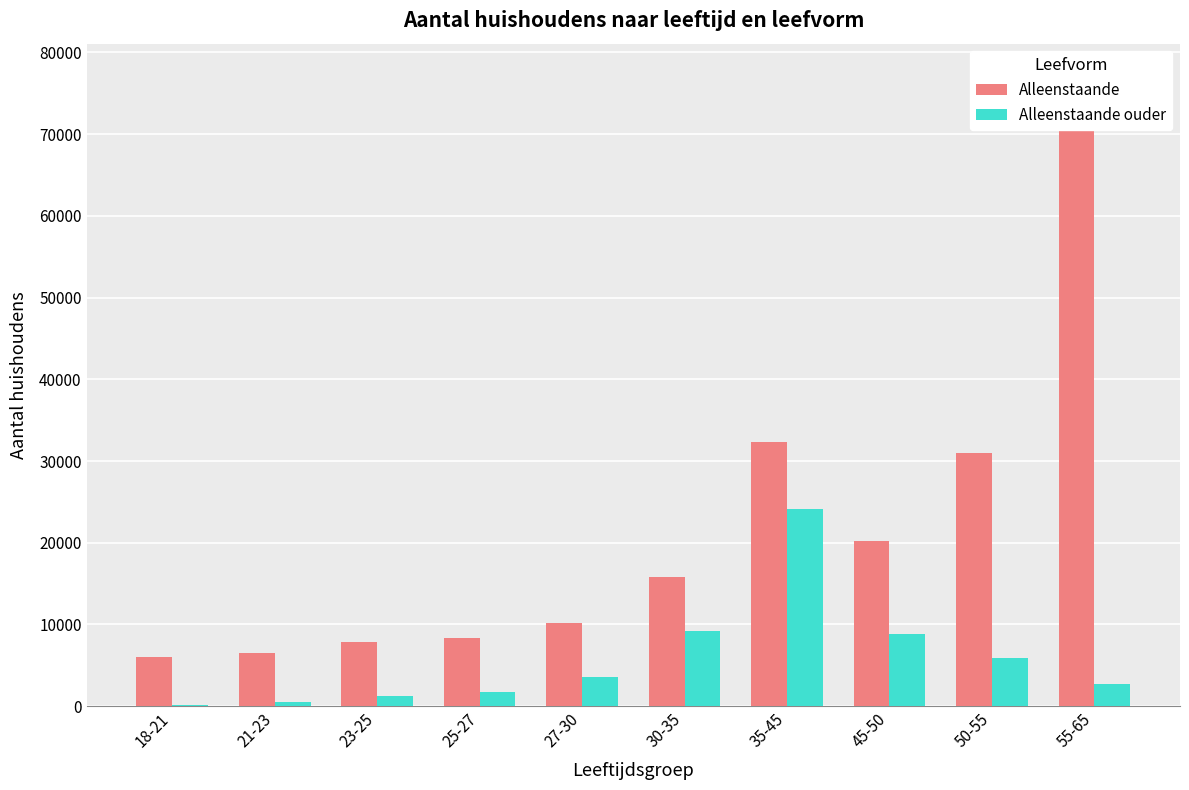

Reading left to right, extract all data points from this chart.

Alleenstaande: 6045	6455	7910	8285	10145	15825	32295	20185	30990	77210
Alleenstaande ouder: 155	560	1195	1700	3555	9160	24175	8830	5865	2735